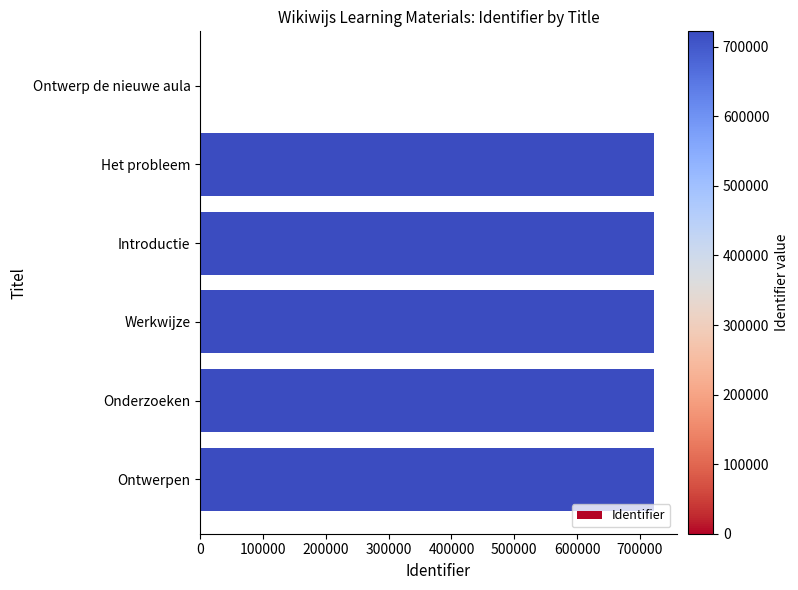

Read the value at Introductie.

722187